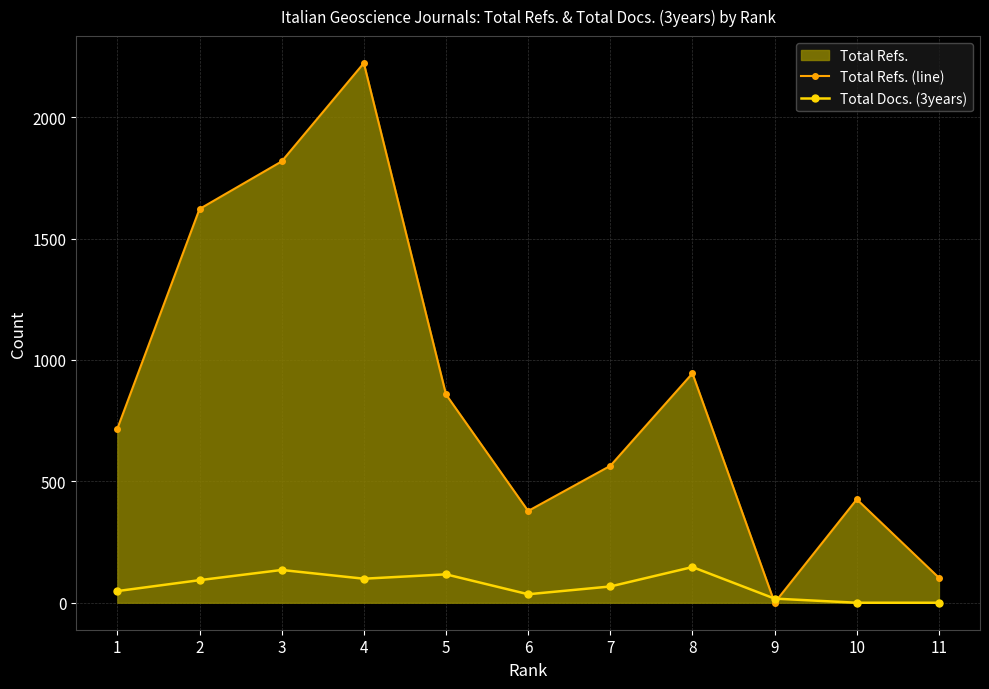

What is the sum of the Total Refs. (line) values at 9 and 2?

1622